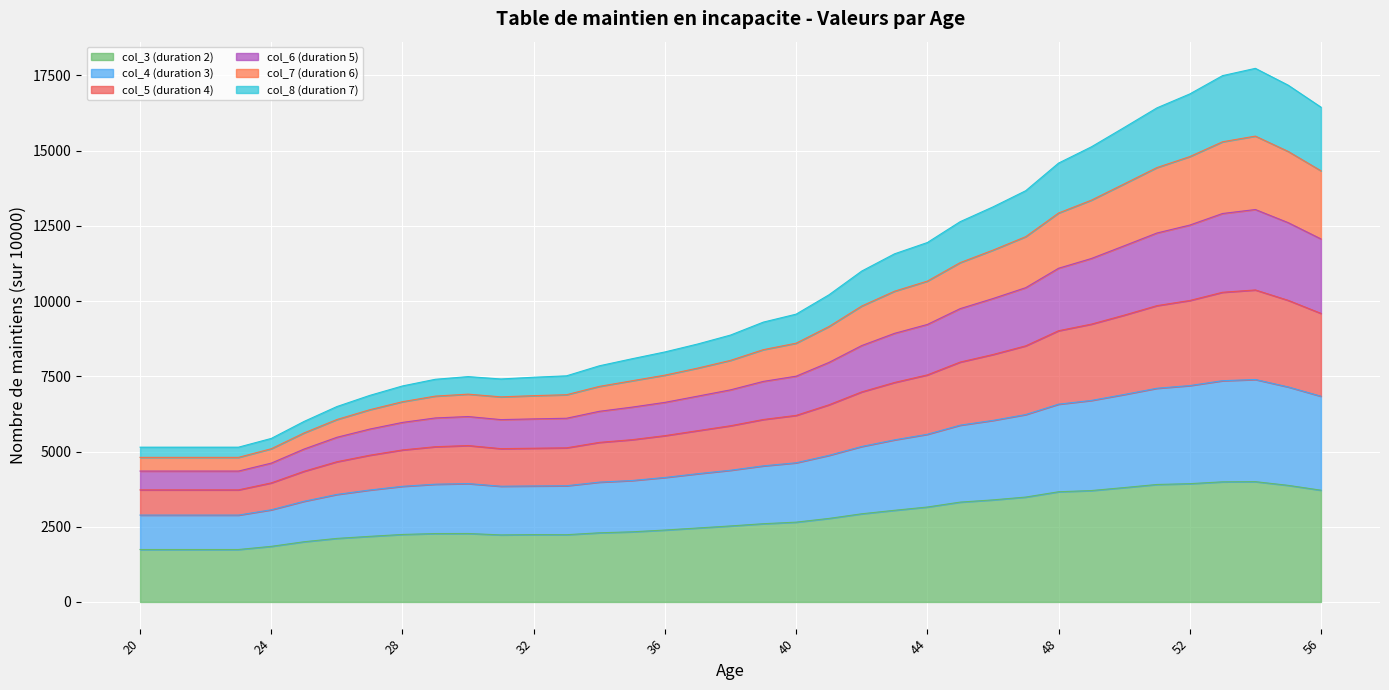

List the labels in order of col_5 (duration 4) value, largest first.

54, 53, 55, 52, 56, 51, 50, 49, 48, 47, 46, 45, 44, 43, 42, 41, 40, 39, 38, 37, 36, 35, 34, 33, 30, 32, 31, 29, 28, 27, 26, 25, 24, 20, 21, 22, 23